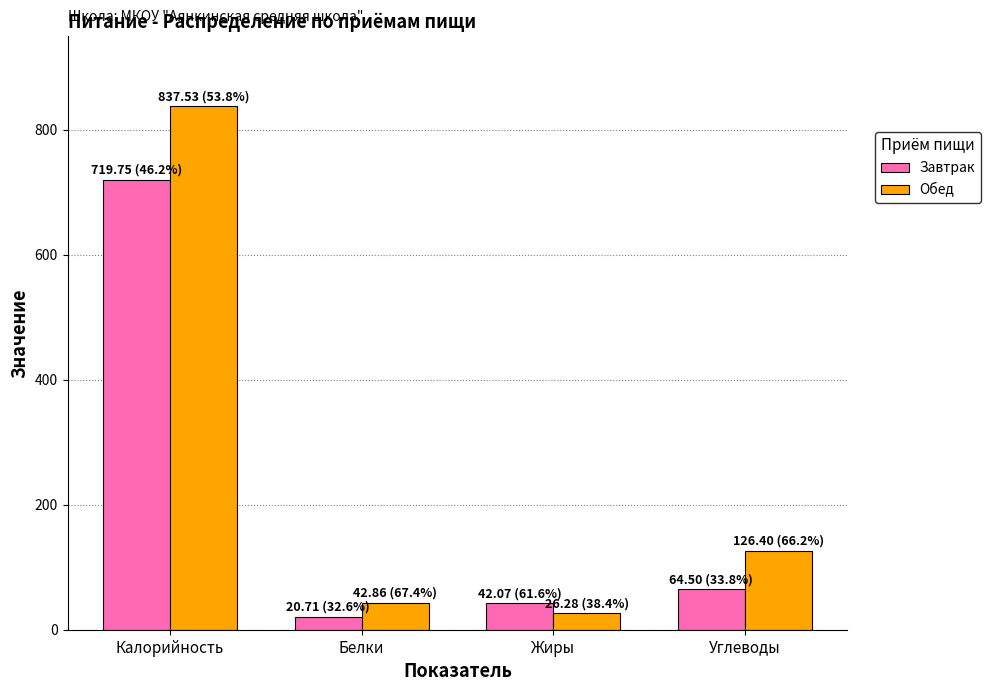

What is the difference between the maximum and second lowest values in the Завтрак series?

677.7